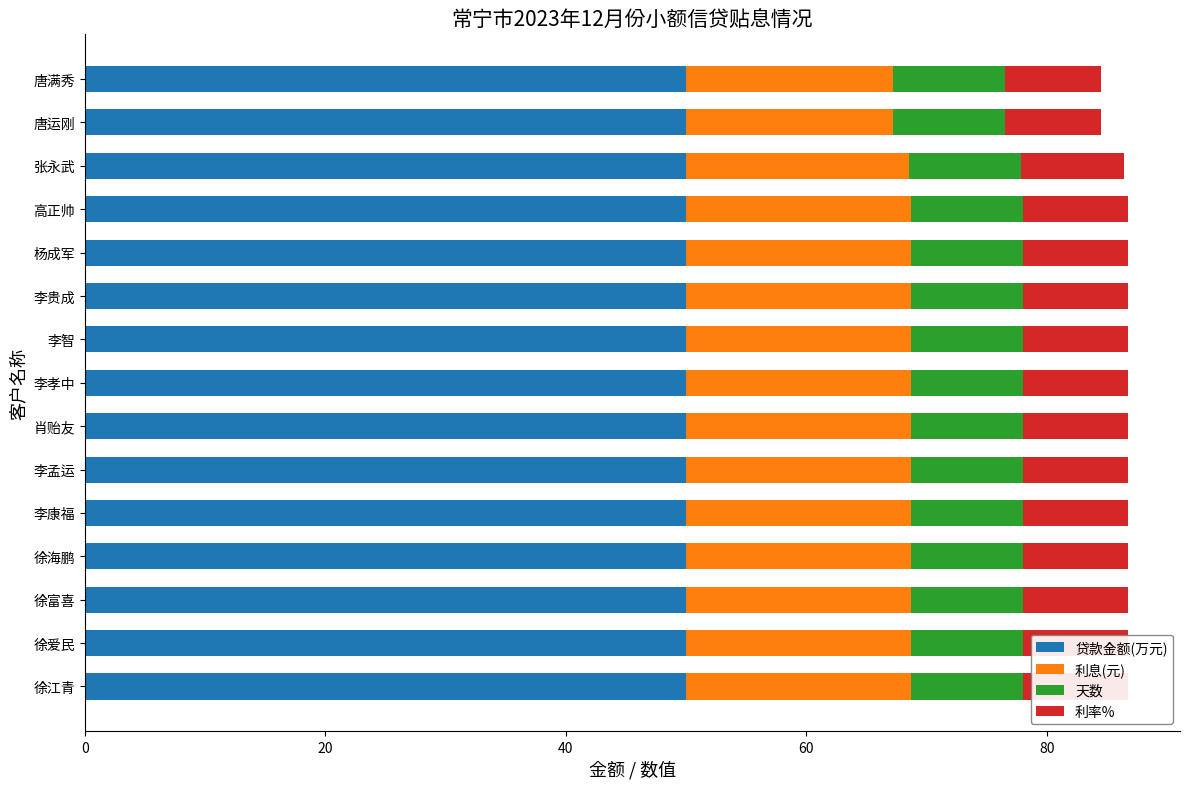

List the series in order of their peak value, lowest first.

贷款金额(万元), 天数, 利率%, 利息(元)